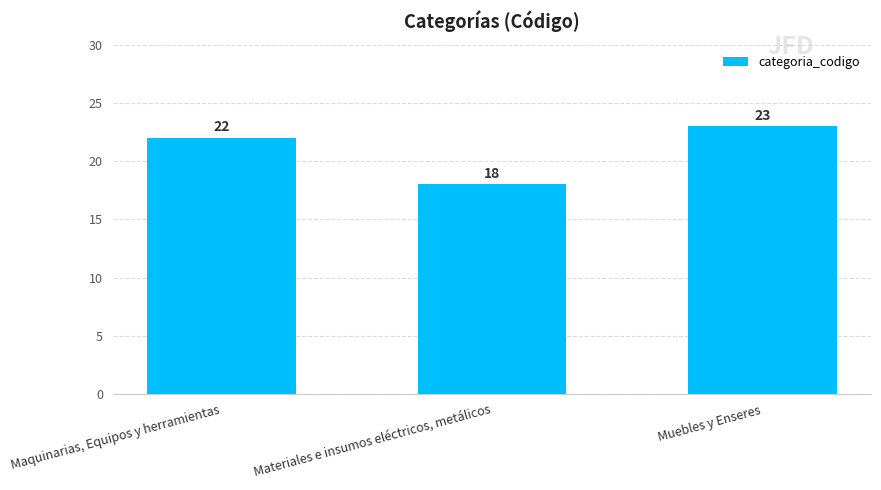

What is the change in value from Materiales e insumos eléctricos, metálicos to Muebles y Enseres?

+5